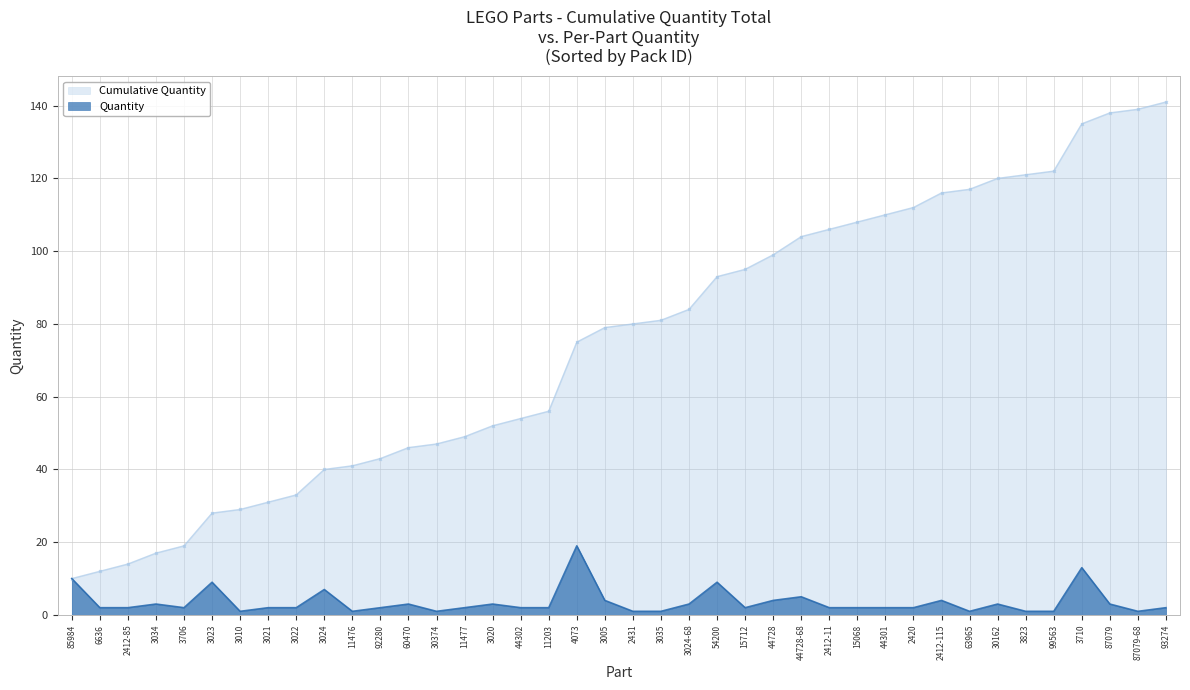

True or false: Cumulative Quantity and Quantity intersect in this chart.

False